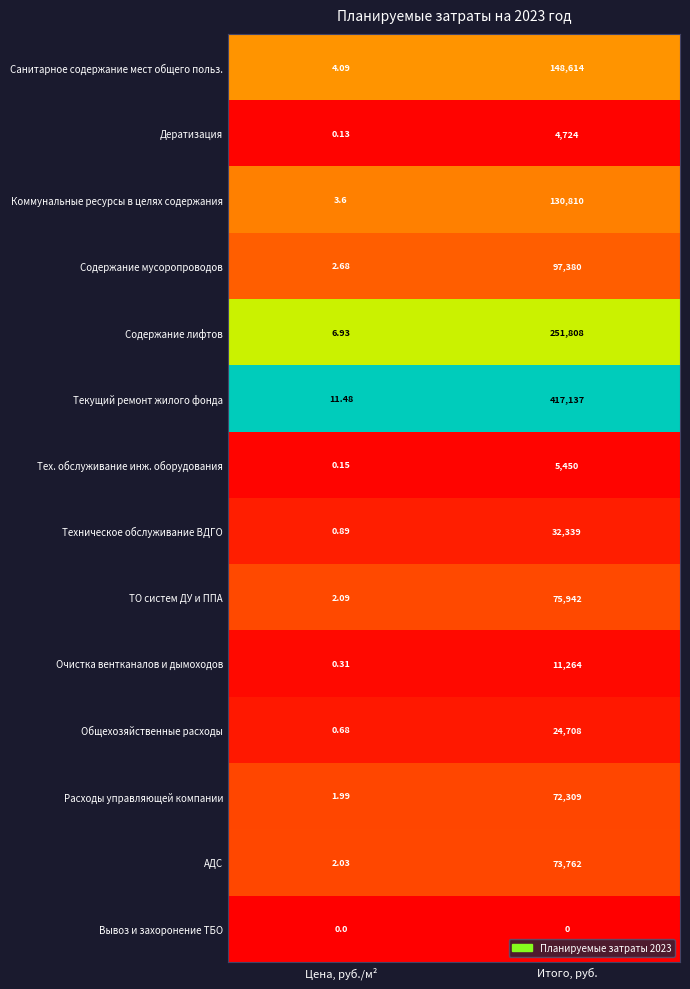

Which label corresponds to the largest value in the chart?

Итого, руб.